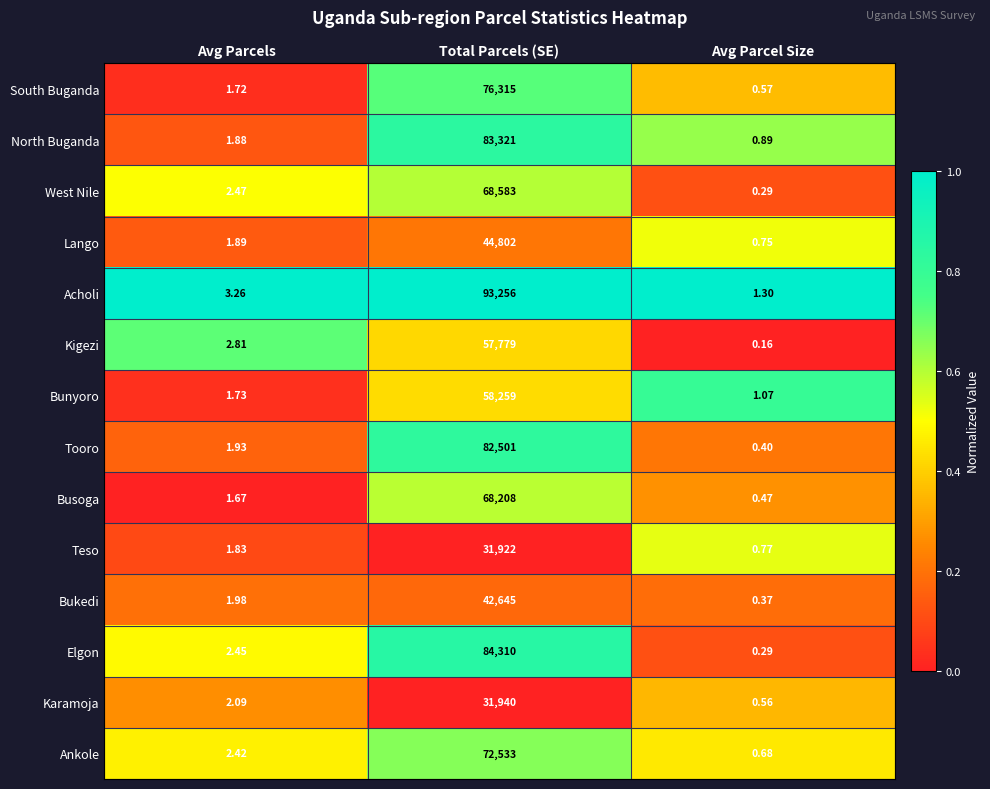

Which series changed the most between Avg Parcels and Avg Parcel Size?

Kigezi